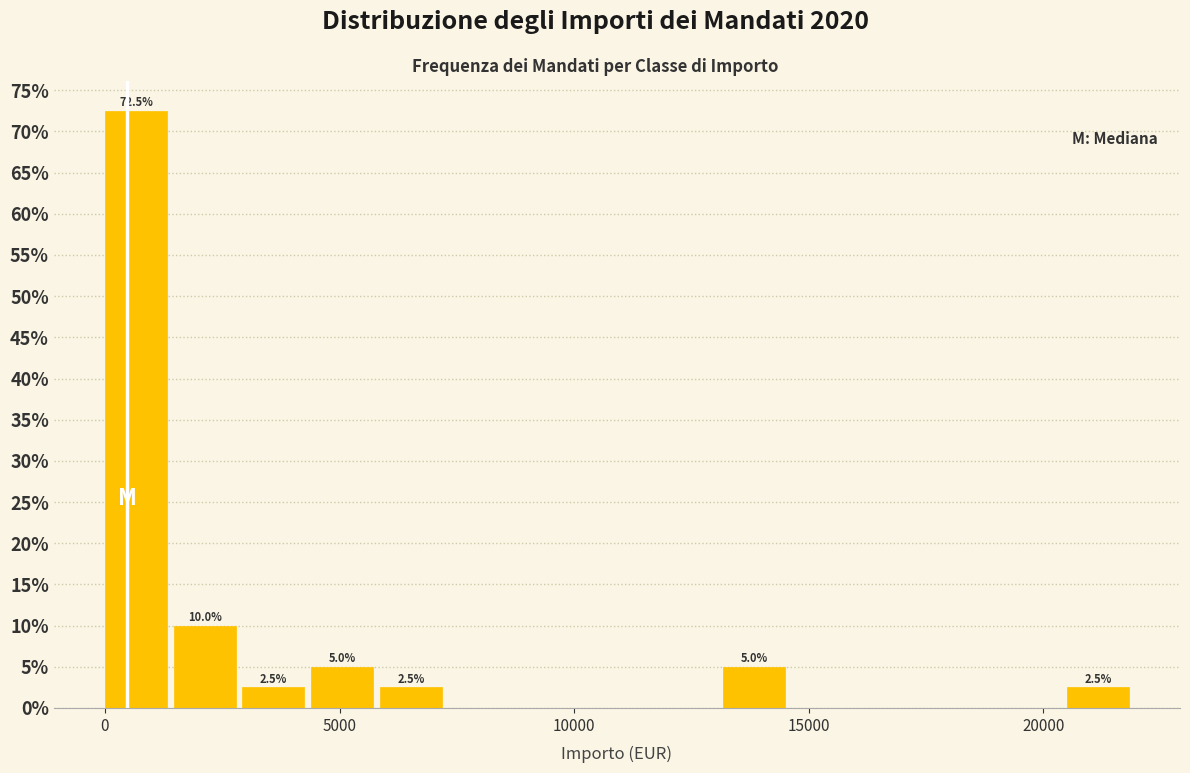

Read against the x-axis, roughly where is the centre of the tallest bar?

500